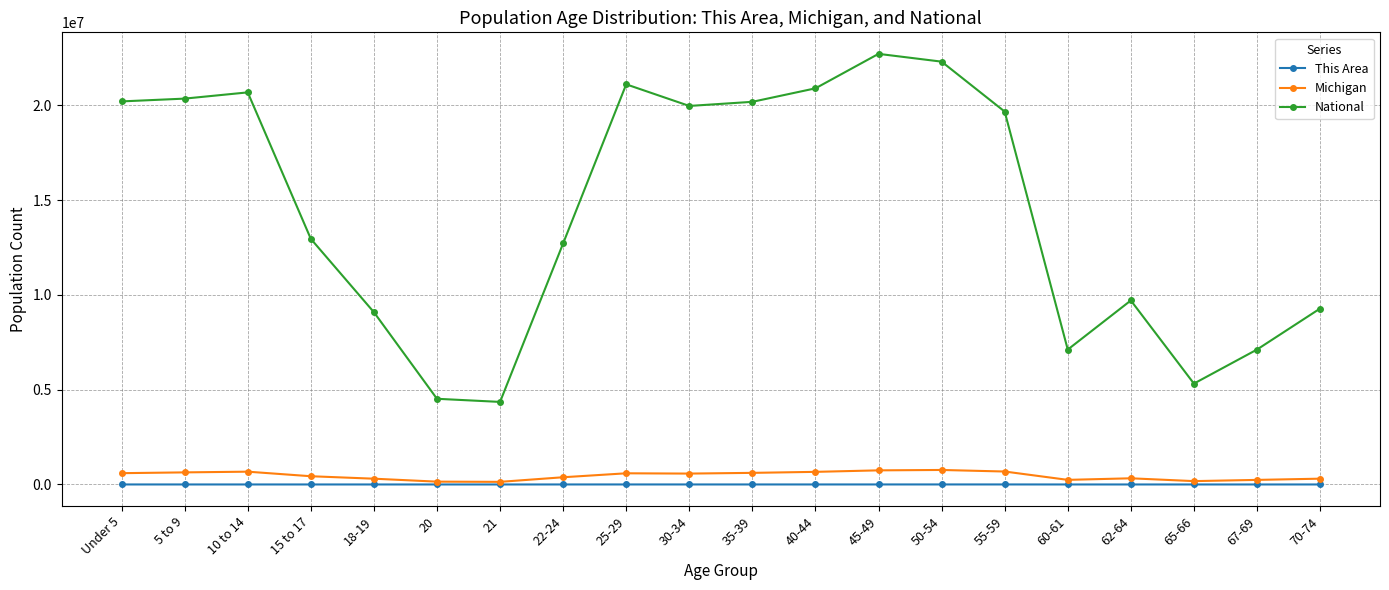

Which series has the largest total across all categories?

National